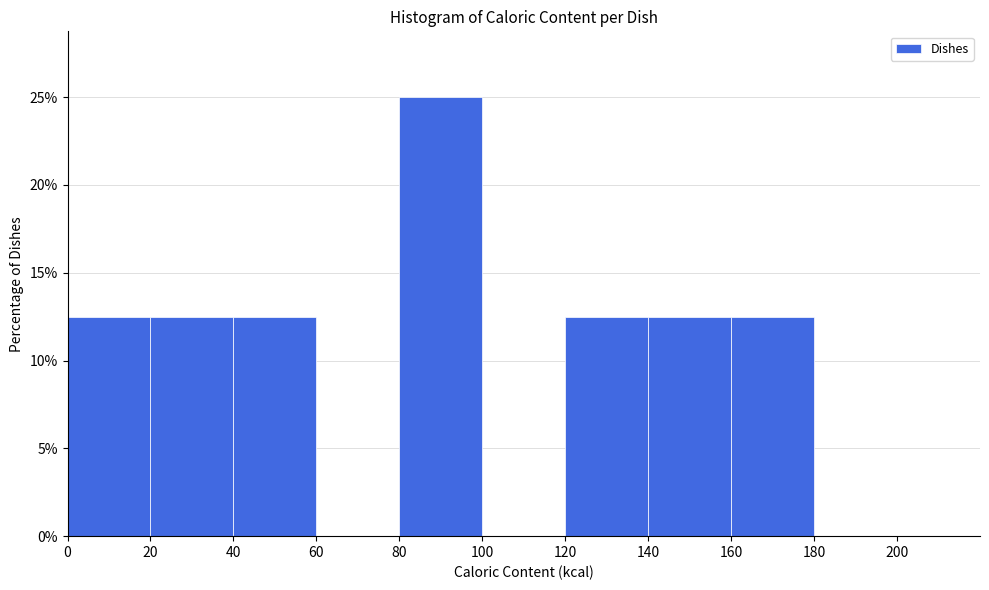

Reading left to right, transcribe this chart: for each bar, give the range it covers on the x-axis and its height. The values are not printed on the chart, so give them approximately, as read against the axis.

0 to 20: 12.5
20 to 40: 12.5
40 to 60: 12.5
60 to 80: 0
80 to 100: 25.0
100 to 120: 0
120 to 140: 12.5
140 to 160: 12.5
160 to 180: 12.5
180 to 200: 0